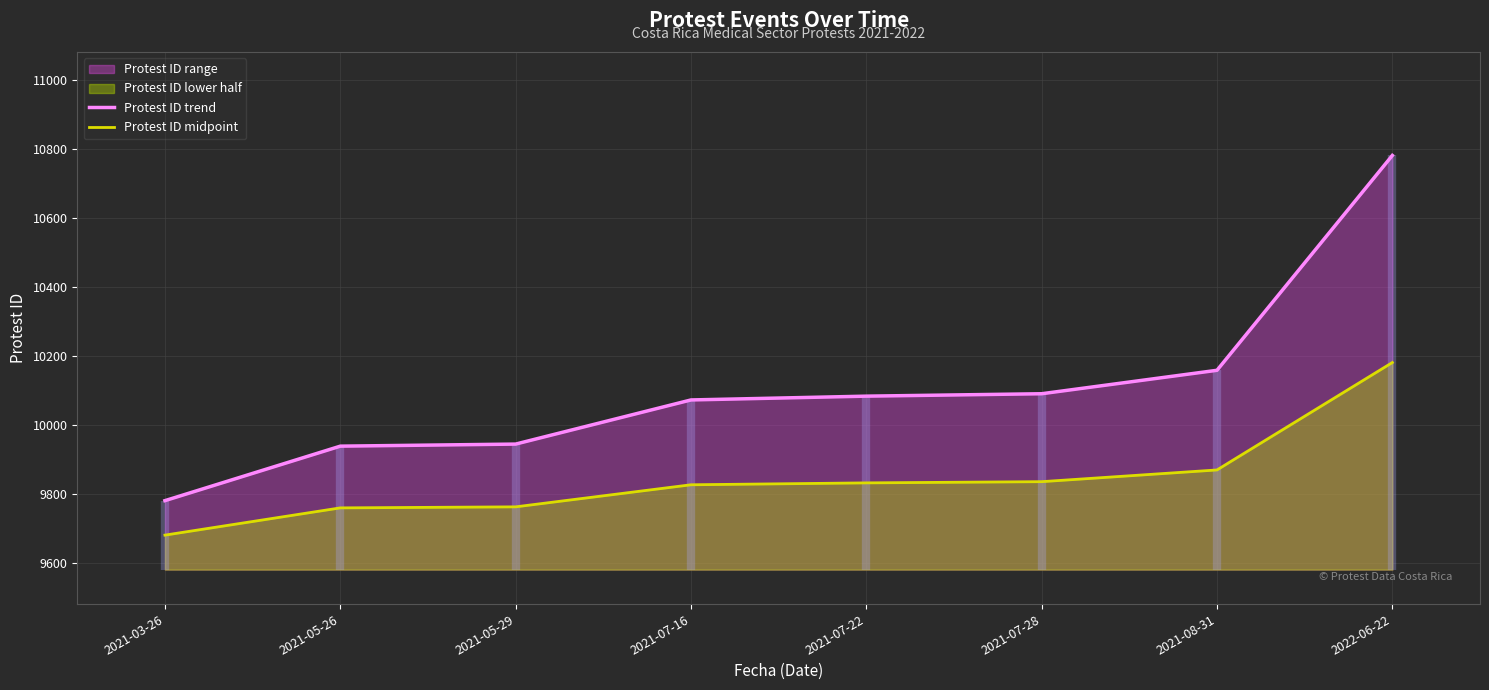

At which label does Protest ID midpoint reach its minimum?

2021-03-26